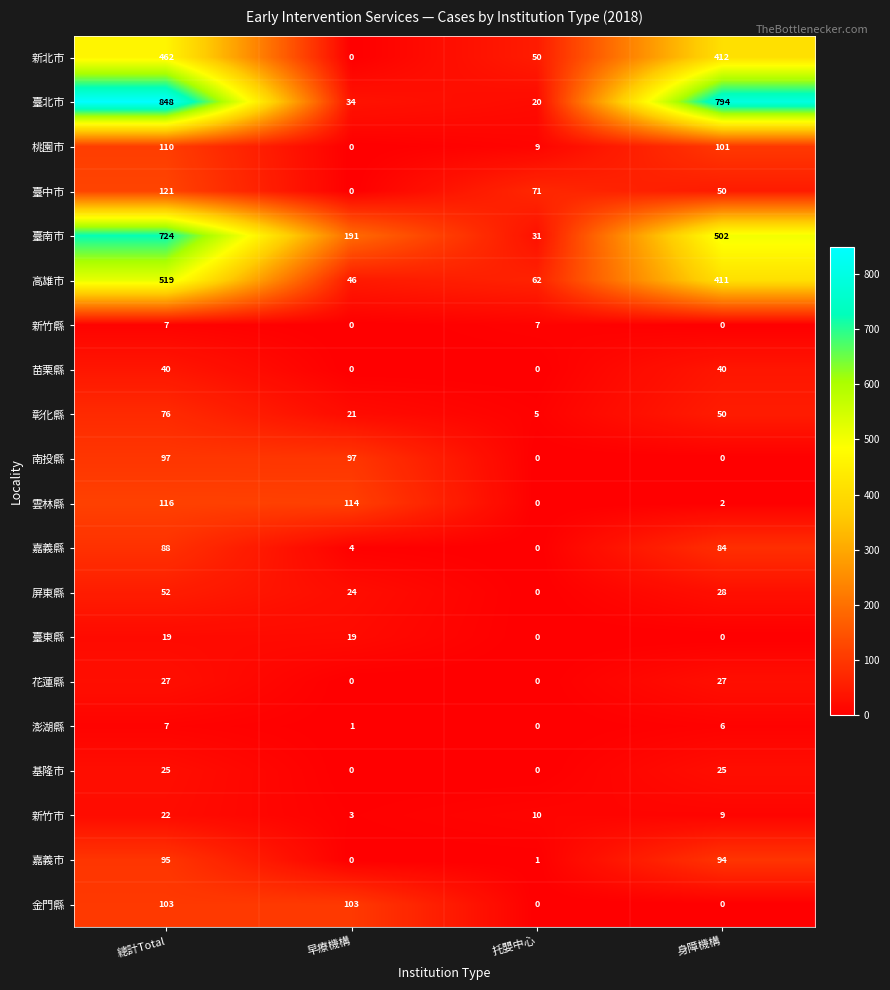

What is the greatest value displayed?

848